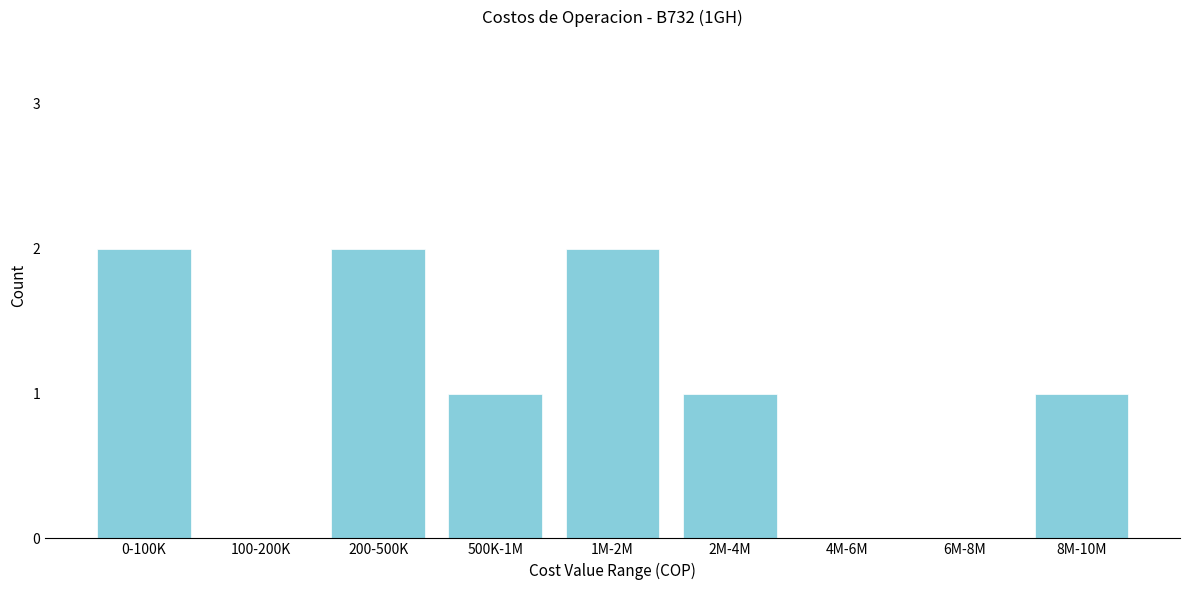

Reading right to left, transcribe all the data shown in this chart.

8M-10M=1	6M-8M=0	4M-6M=0	2M-4M=1	1M-2M=2	500K-1M=1	200-500K=2	100-200K=0	0-100K=2